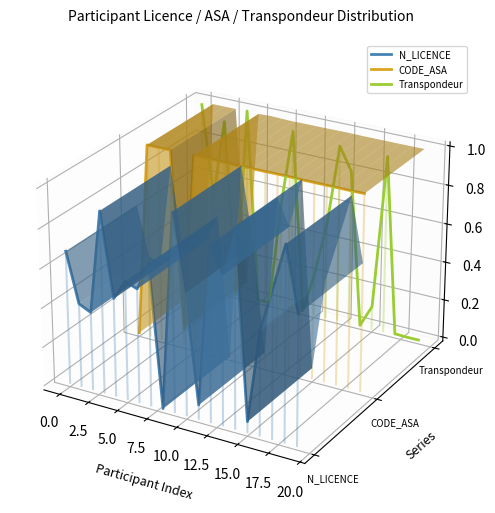

Is the value of Transpondeur at 11 greater than the value of CODE_ASA at 22.5?

No